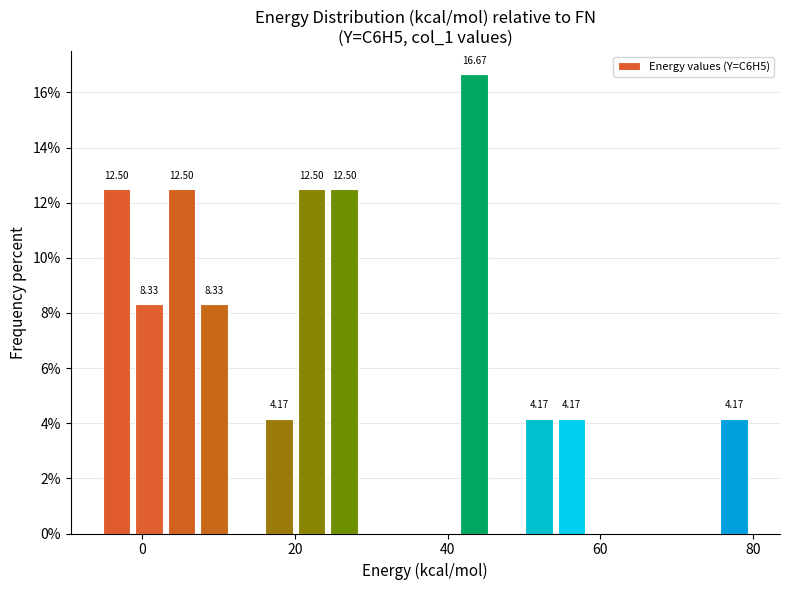

Read against the x-axis, roughly where is the centre of the tallest bar?

44